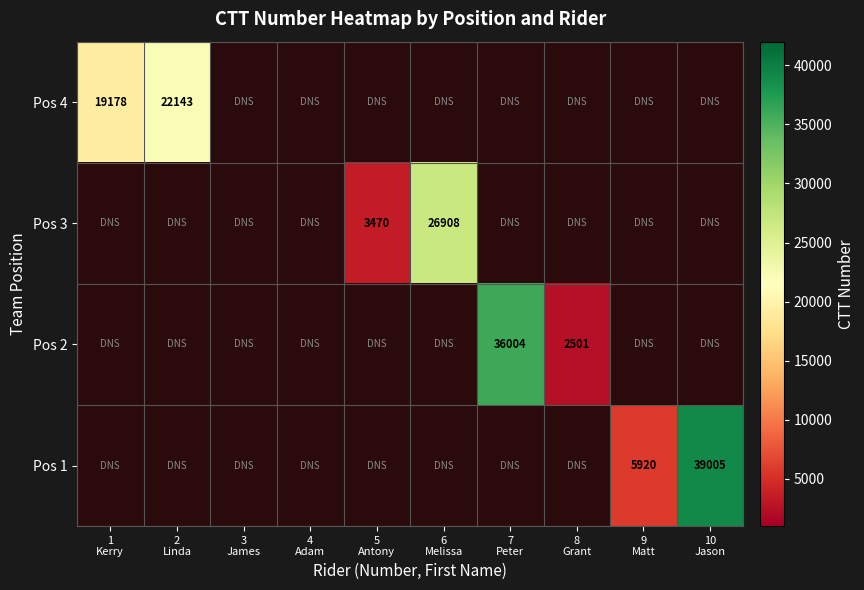

At which category does the chart reach its minimum across all series?

8
Grant